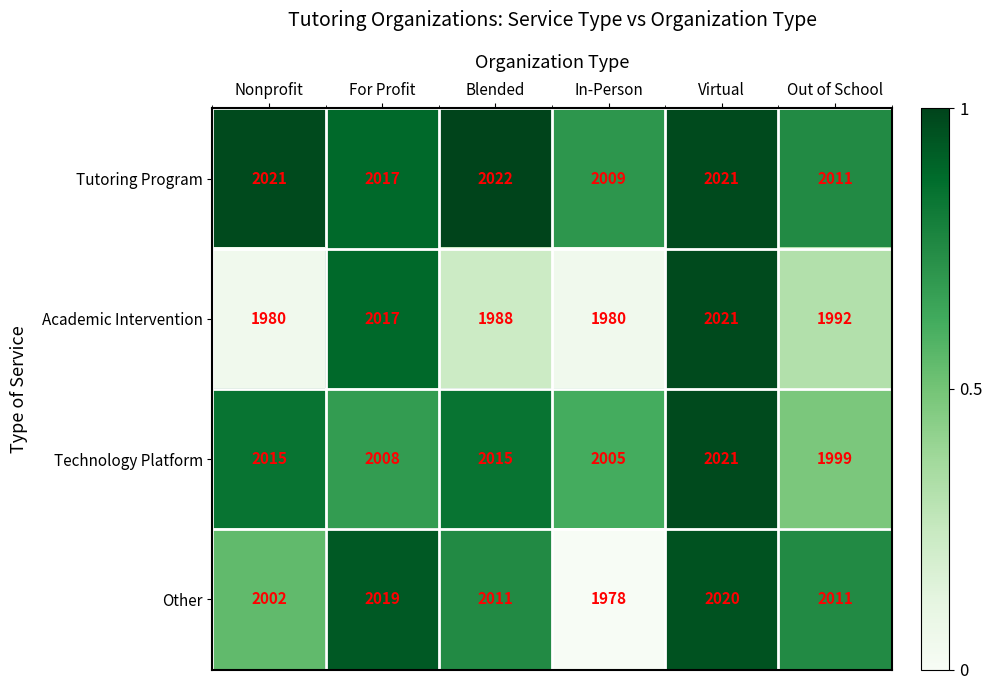

The Tutoring Program series shows 1232 at Virtual. True or false?

False